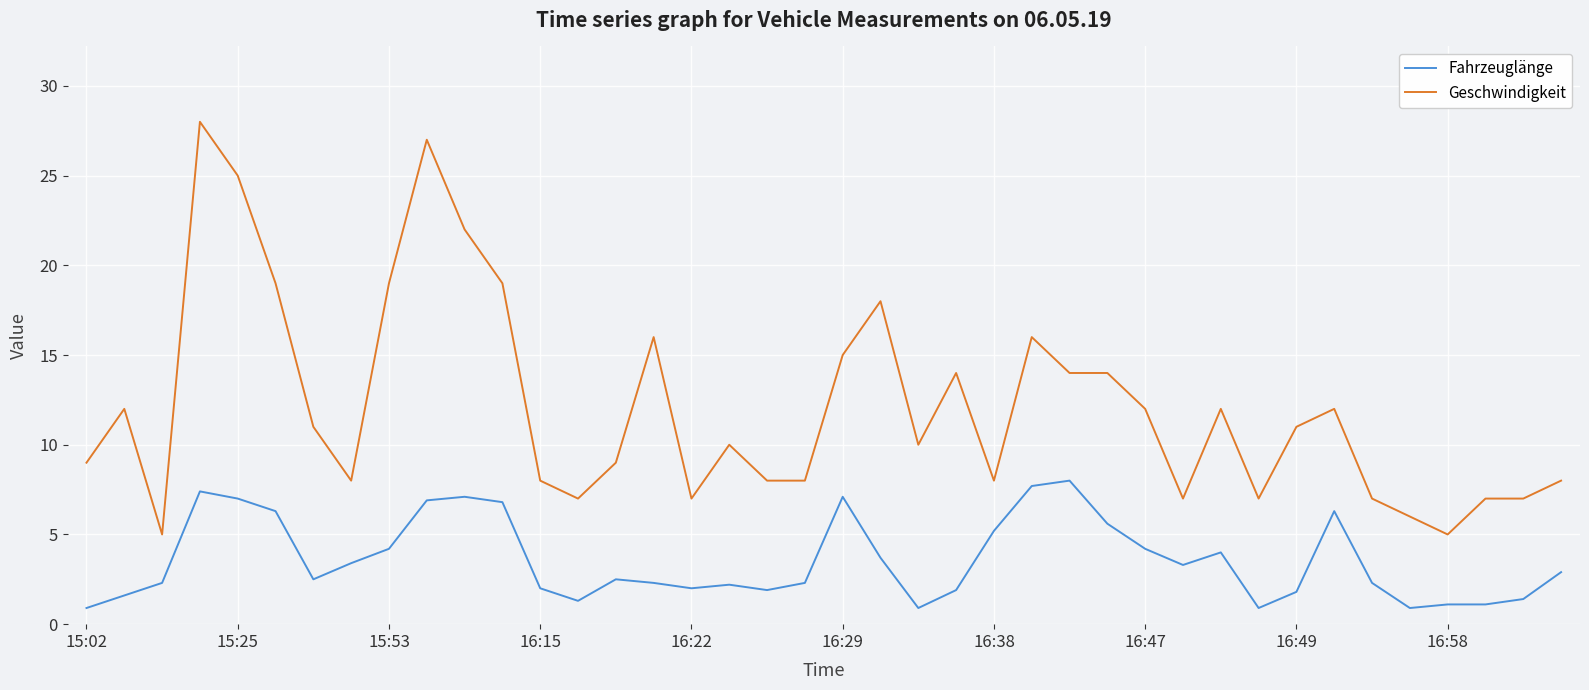

Count the number of data series in this chart.

2